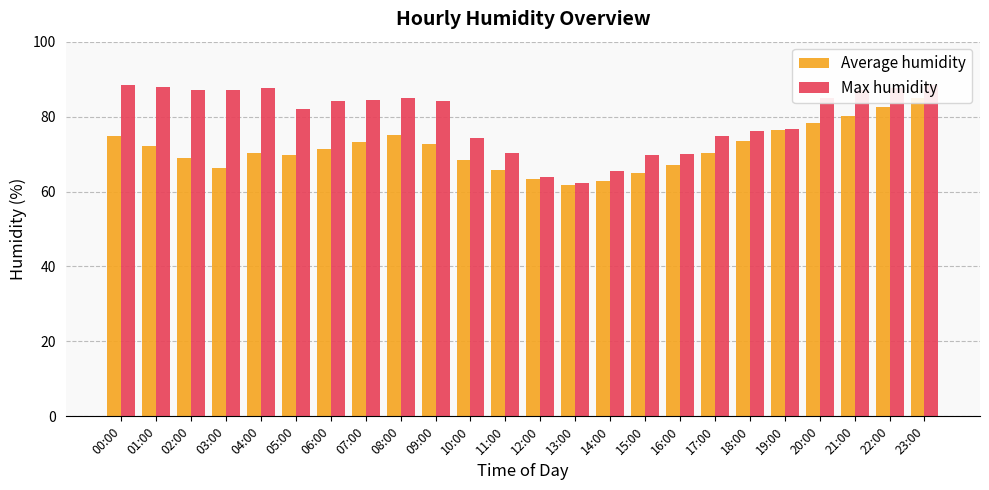

List the labels in order of Max humidity value, smallest first.

13:00, 12:00, 14:00, 15:00, 16:00, 11:00, 10:00, 17:00, 18:00, 19:00, 05:00, 09:00, 06:00, 07:00, 08:00, 20:00, 03:00, 21:00, 02:00, 04:00, 22:00, 01:00, 00:00, 23:00